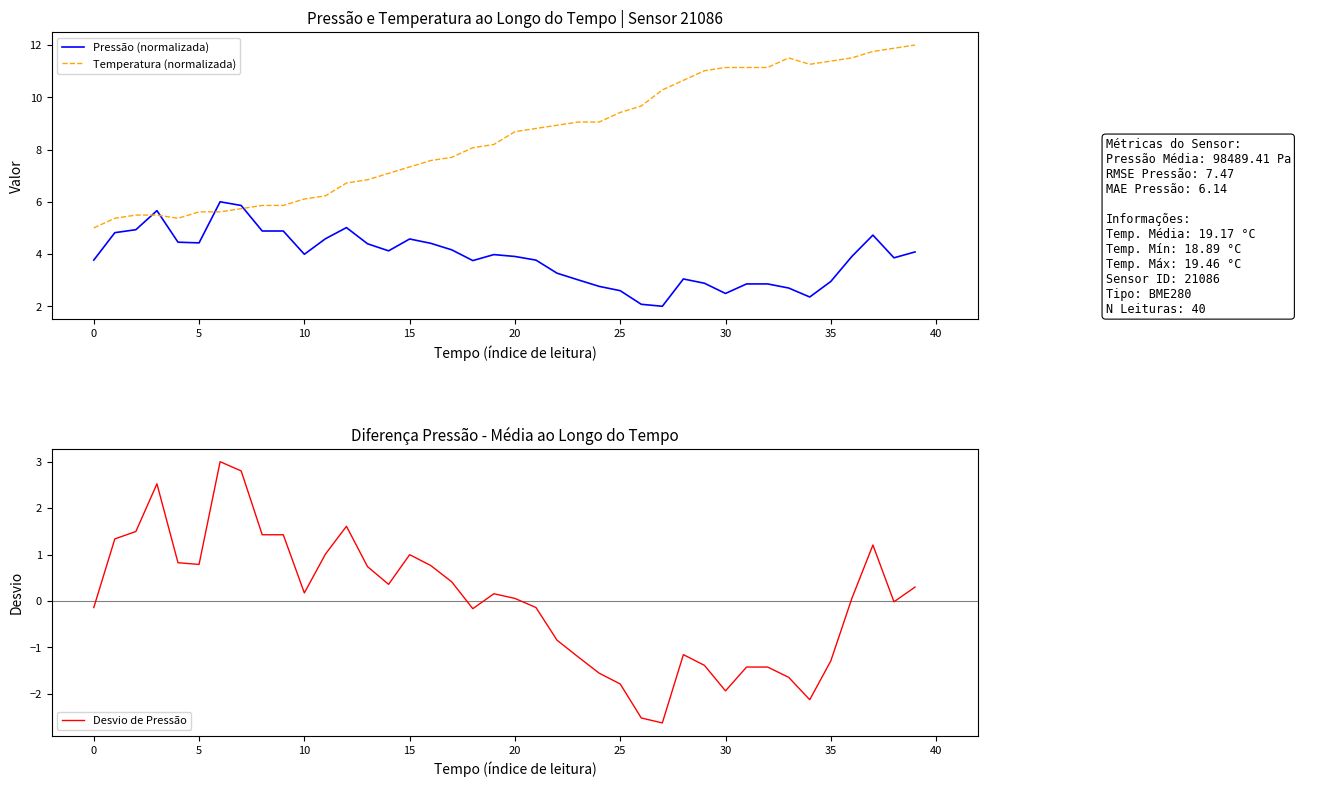

Where is Temperatura (normalizada) nearest to the value 8?

18